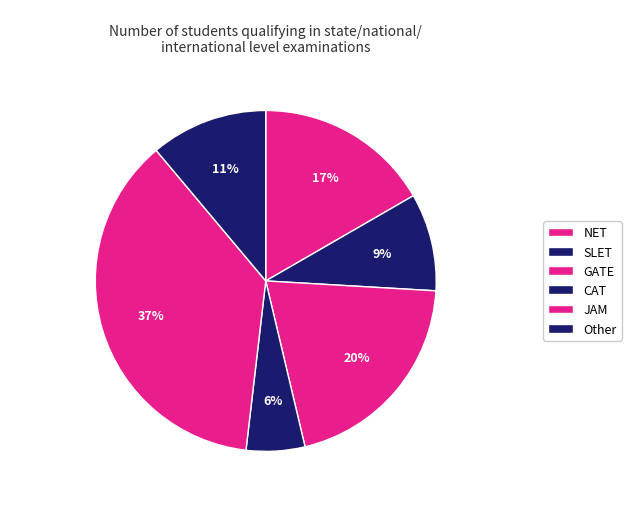

Is it true that SLET is 9% of the pie?

True